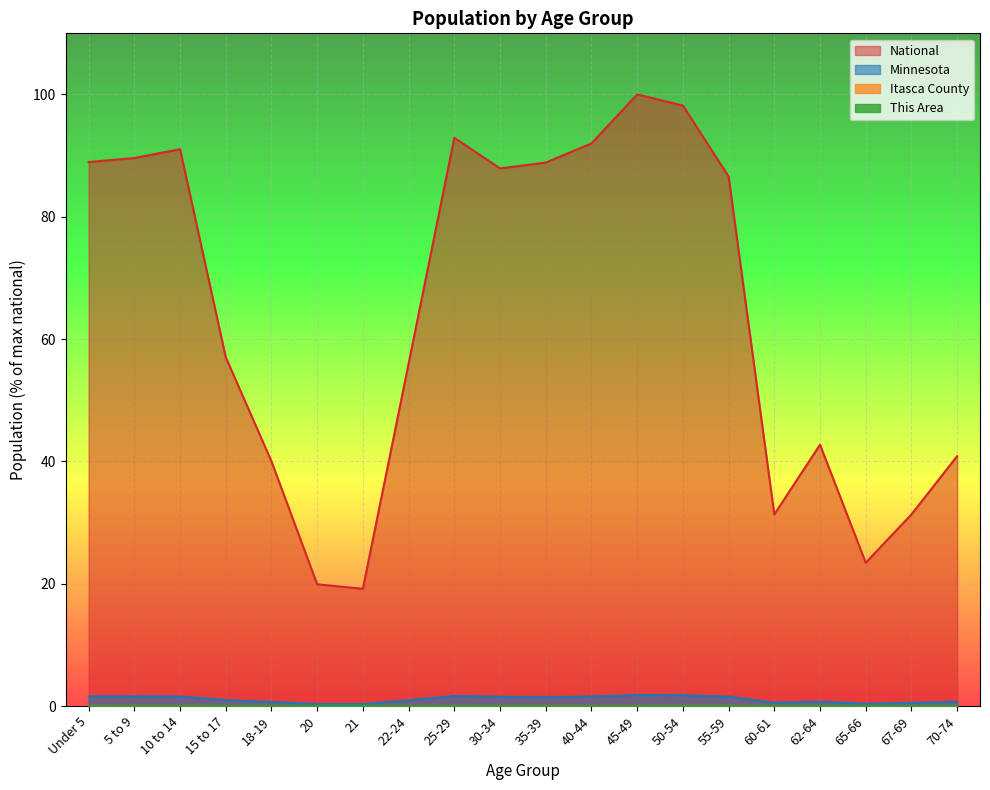

True or false: Itasca County and Minnesota intersect in this chart.

False